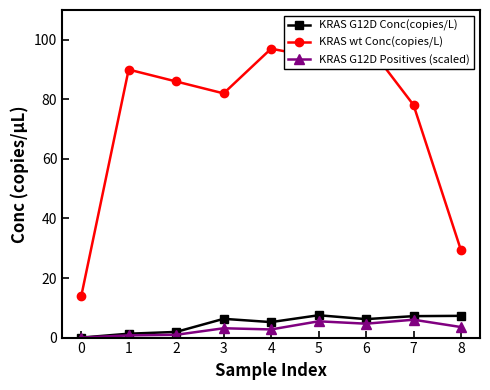

Where is the first local minimum for KRAS G12D Positives (scaled)?

4